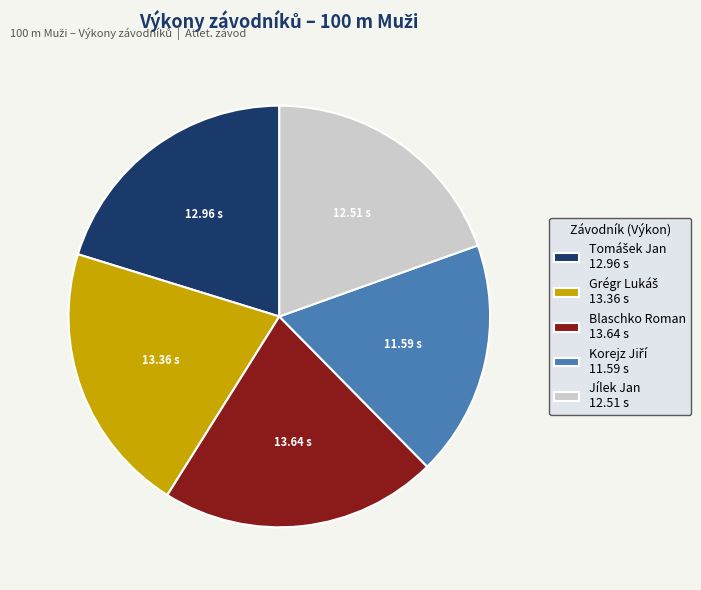

How many segments does this pie chart have?

5